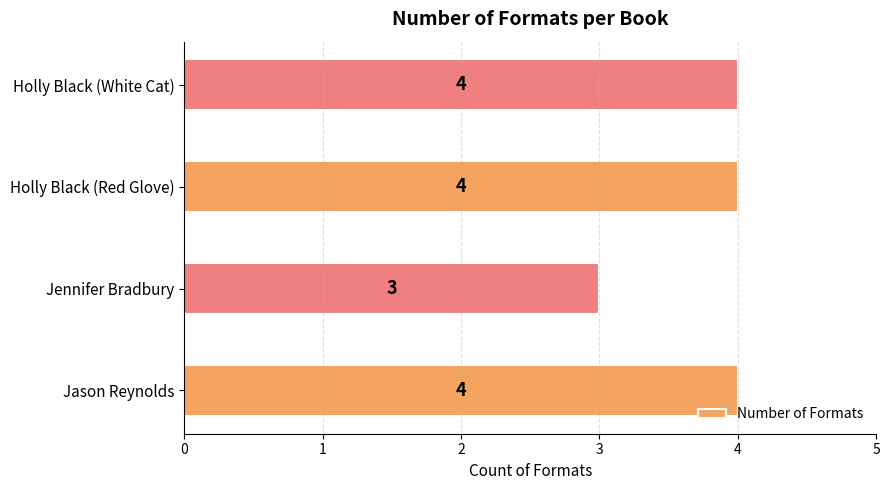

At which category does the chart reach its minimum across all series?

Jennifer Bradbury